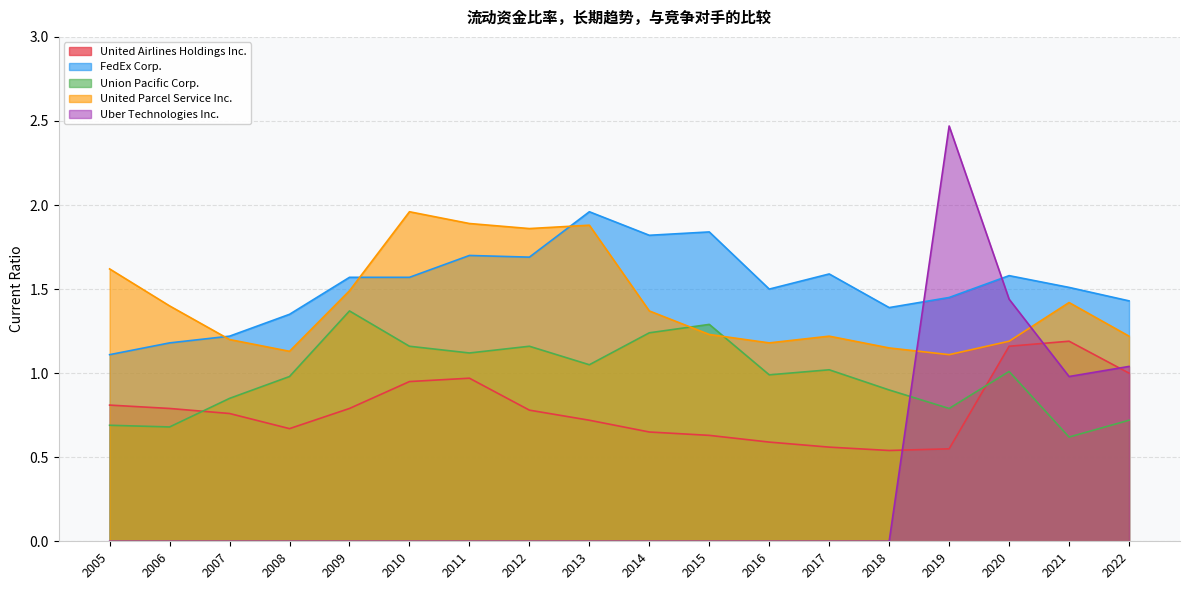

At which label is United Parcel Service Inc. closest to 1?

2019